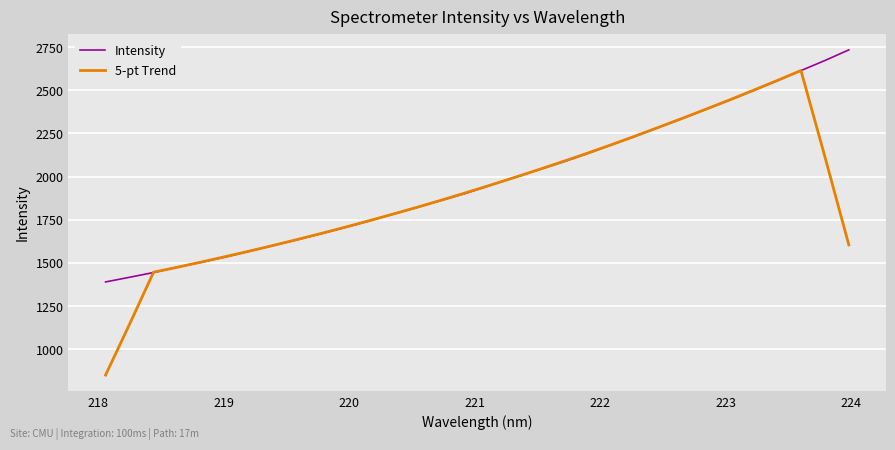

Which series has the widest spread of values?

5-pt Trend